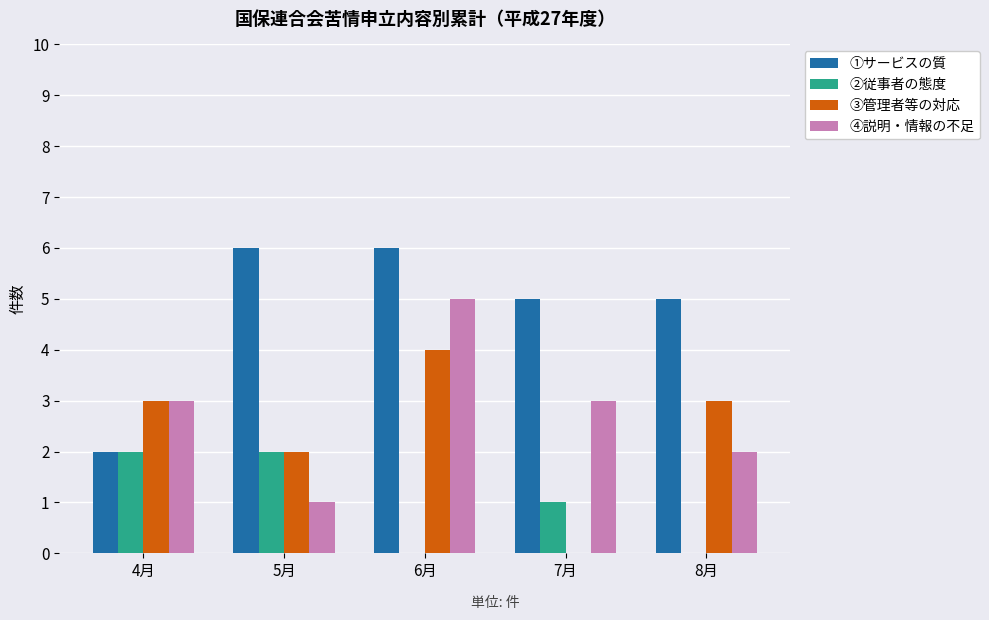

True or false: ②従事者の態度 has a value of 2 at 5月.

True